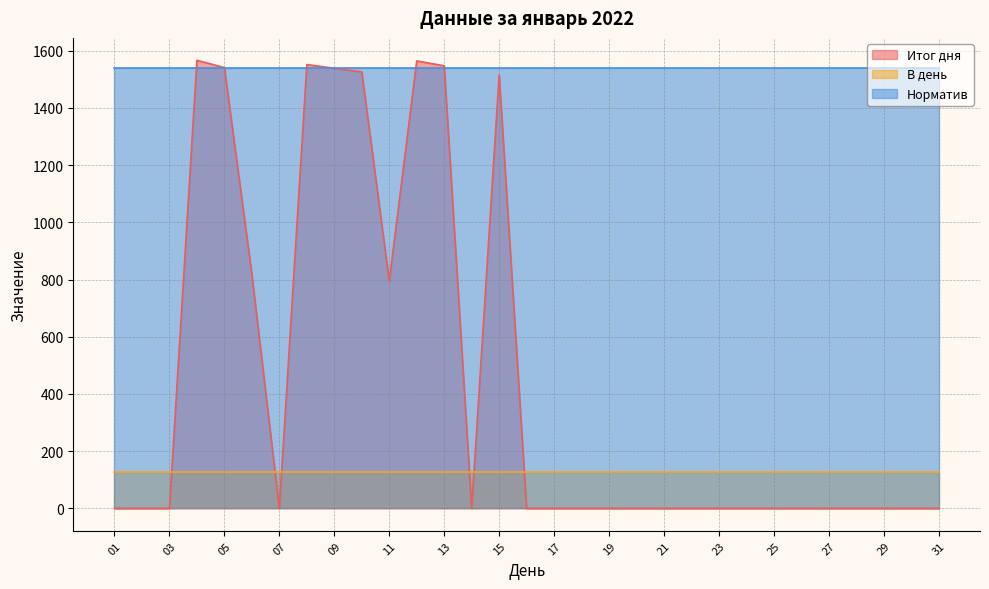

Reading left to right, extract all data points from this chart.

Итог дня: 0.0	0.0	0.0	1566.2	1540.6	818.4	0.0	1551.3	1538.5	1525.6	794.9	1564.1	1547.0	0.0	1515.0	0.0	0.0	0.0	0.0	0.0	0.0	0.0	0.0	0.0	0.0	0.0	0.0	0.0	0.0	0.0	0.0
В день: 128.2	128.2	128.2	128.2	128.2	128.2	128.2	128.2	128.2	128.2	128.2	128.2	128.2	128.2	128.2	128.2	128.2	128.2	128.2	128.2	128.2	128.2	128.2	128.2	128.2	128.2	128.2	128.2	128.2	128.2	128.2
Норматив: 1538.0	1538.0	1538.0	1538.0	1538.0	1538.0	1538.0	1538.0	1538.0	1538.0	1538.0	1538.0	1538.0	1538.0	1538.0	1538.0	1538.0	1538.0	1538.0	1538.0	1538.0	1538.0	1538.0	1538.0	1538.0	1538.0	1538.0	1538.0	1538.0	1538.0	1538.0